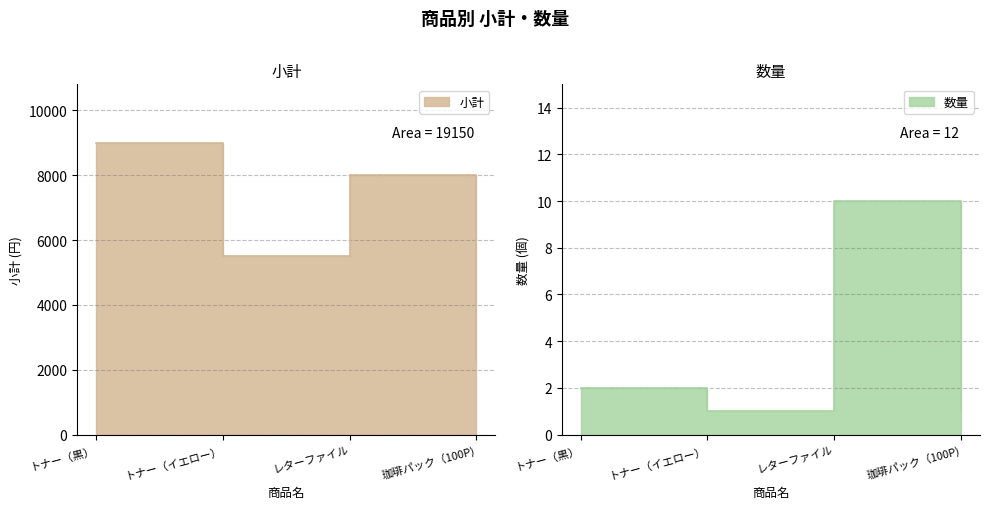

How many values in the 数量 series exceed 2?

1